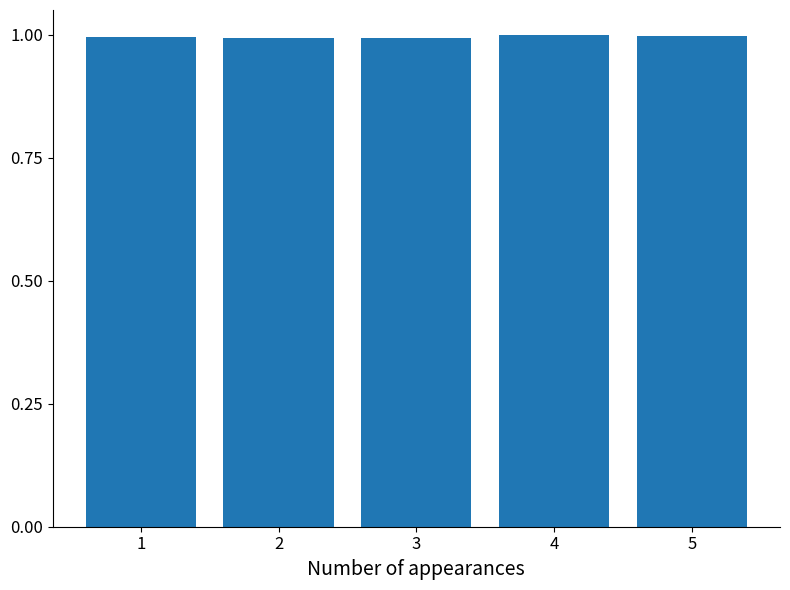

What is the minimum value shown in the chart?

1.0